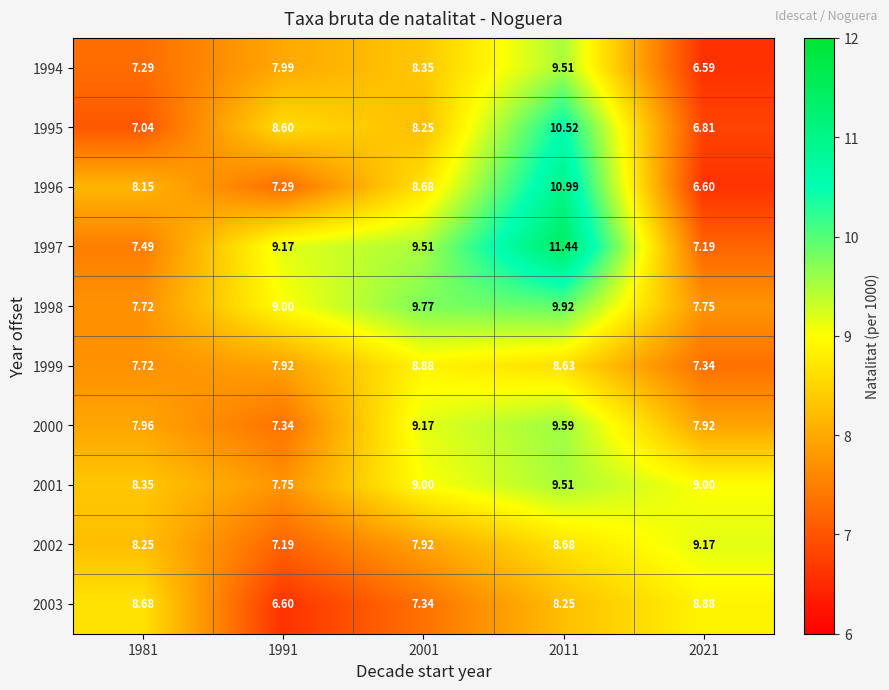

Between 2001 and 2011, which series saw the biggest shift?

1996